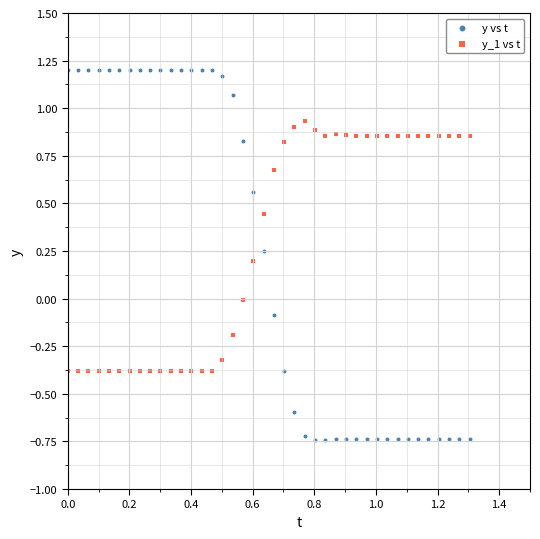

Which series has the largest Y range (max minus min)?

y vs t